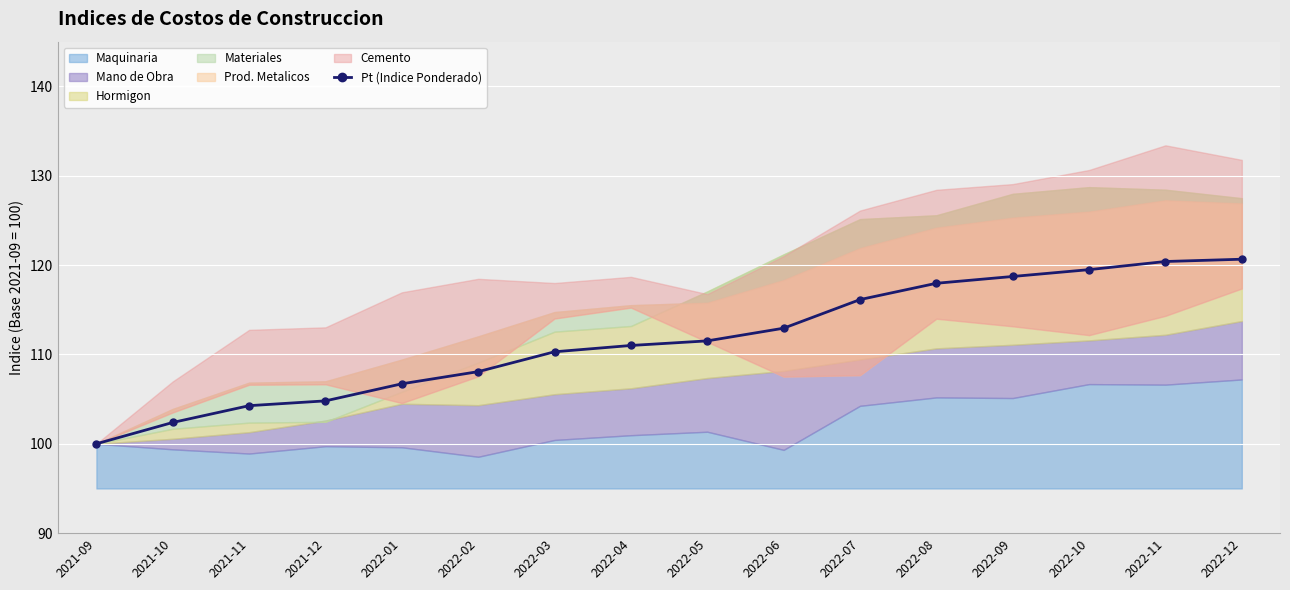

What is the label of the 3rd point from the right?

2022-10